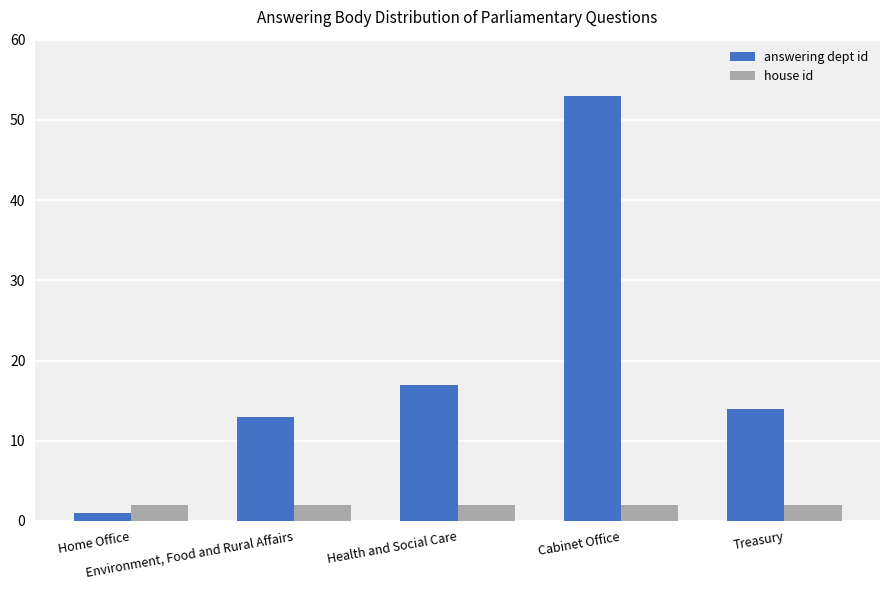

Rank the series by their average value, from lowest to highest.

house id, answering dept id